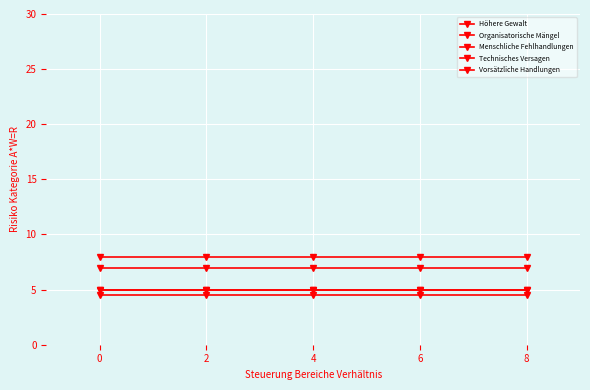

What is the sum of all Menschliche Fehlhandlungen values?

25.0